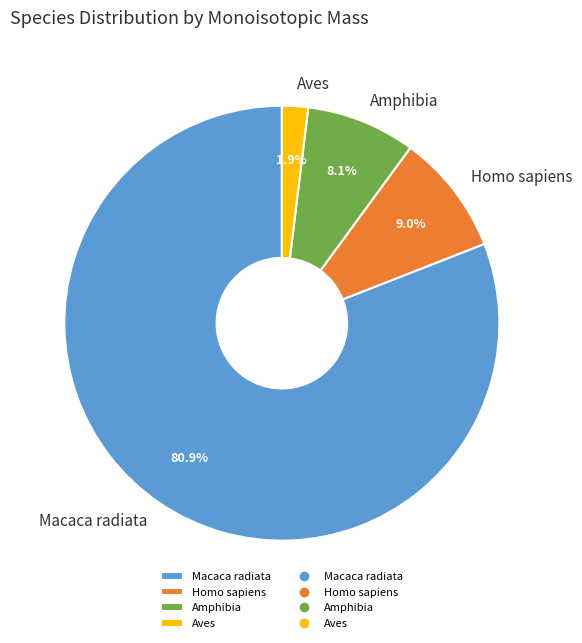

Rank the categories by value from lowest to highest.

Aves, Amphibia, Homo sapiens, Macaca radiata